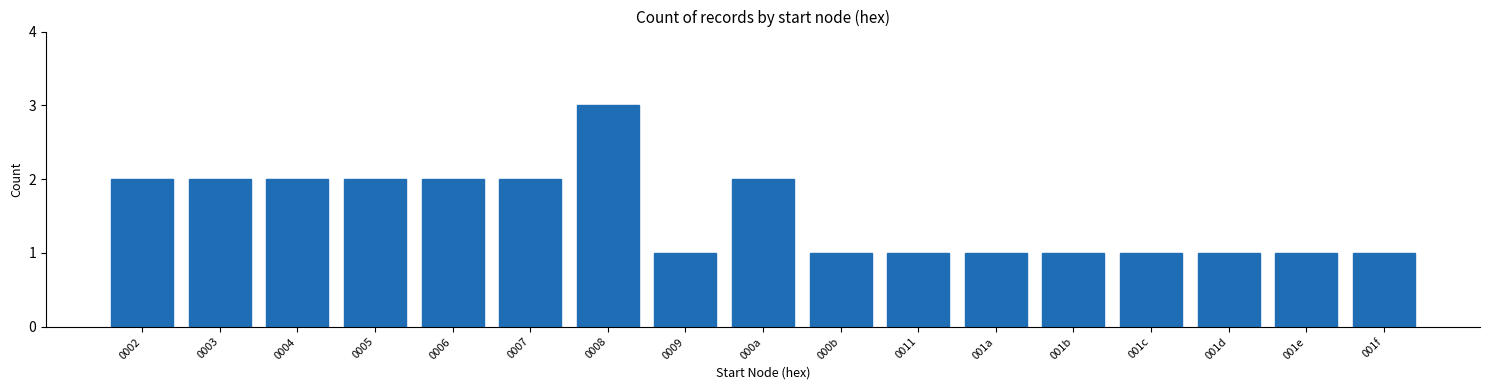

Reading right to left, transcribe all the data shown in this chart.

001f=1	001e=1	001d=1	001c=1	001b=1	001a=1	0011=1	000b=1	000a=2	0009=1	0008=3	0007=2	0006=2	0005=2	0004=2	0003=2	0002=2